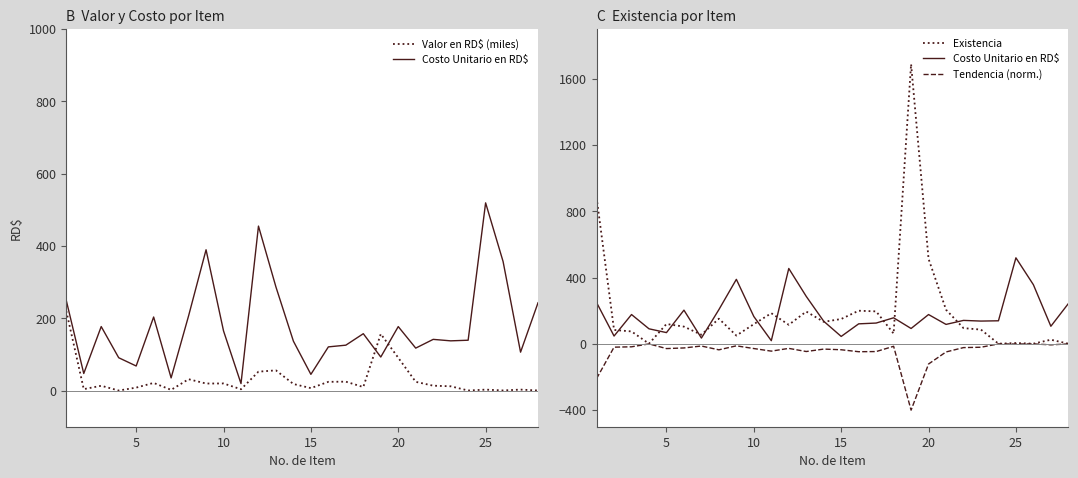

What is the highest value of the Existencia series?

1688.0